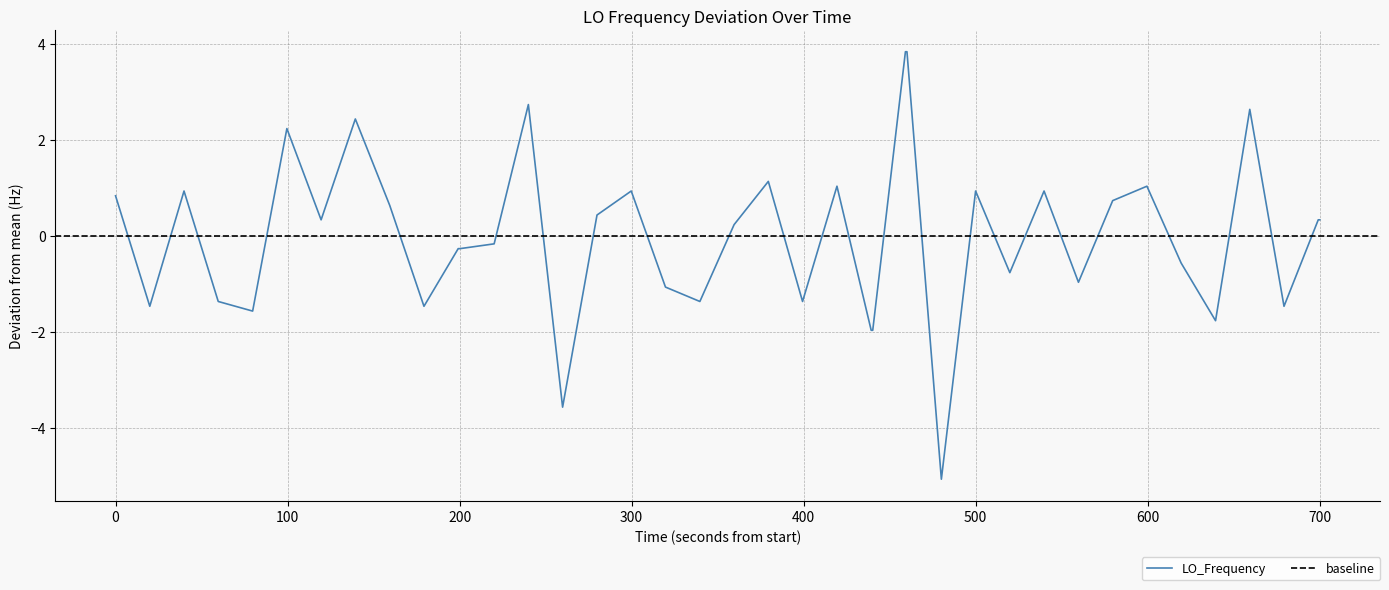

What is the highest value of the LO_Frequency series?

3.8